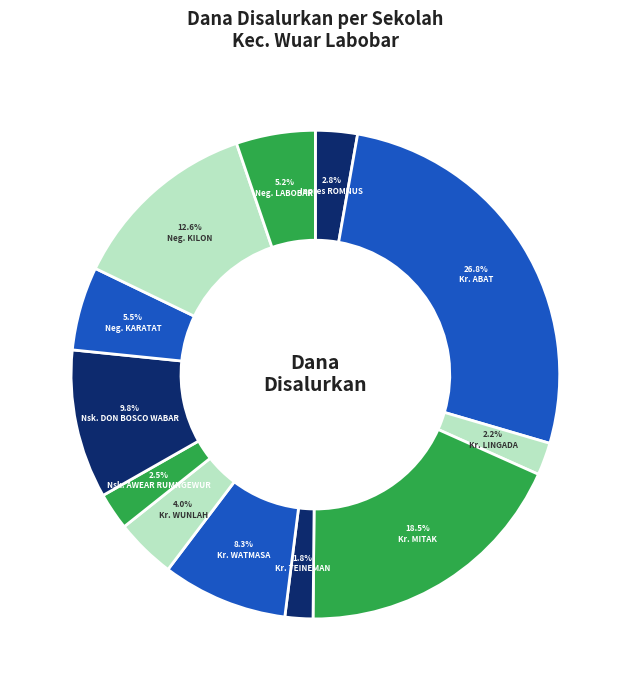

How many segments does this pie chart have?

12